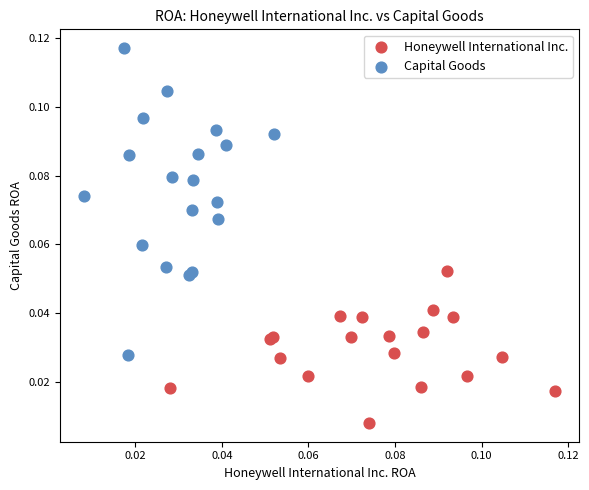

Which series contains the lowest Y value?

Honeywell International Inc.